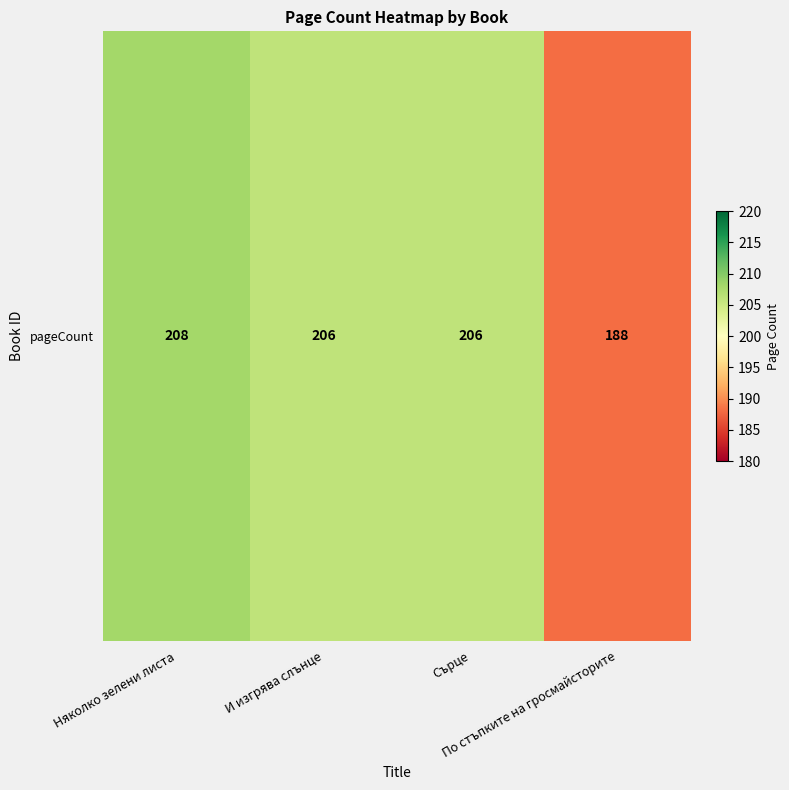

Rank the categories by value from highest to lowest.

Няколко зелени листа, И изгрява слънце, Сърце, По стъпките на гросмайсторите